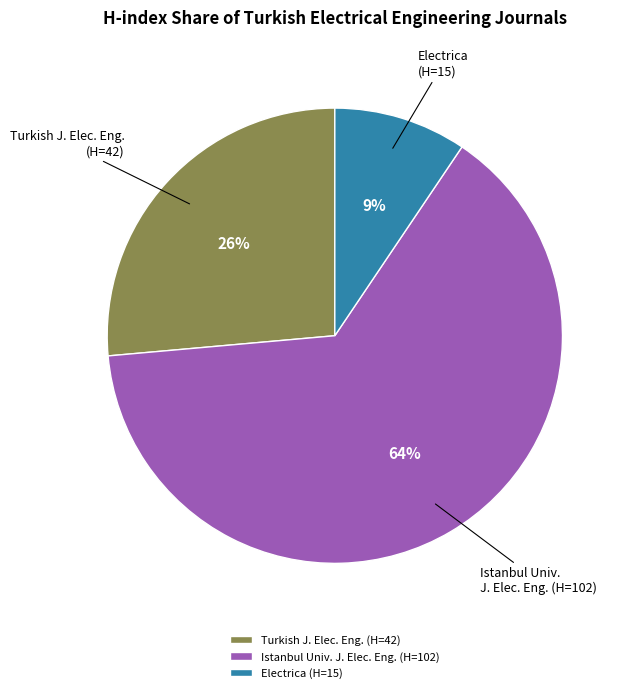

To the nearest percent, what is the average slice percentage?

33%